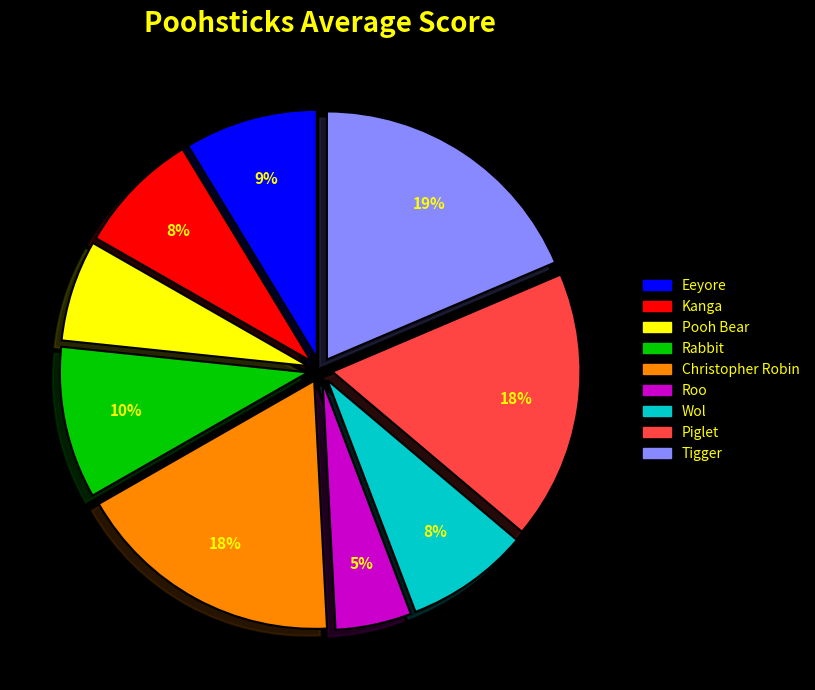

Which slice is the smallest?

Roo